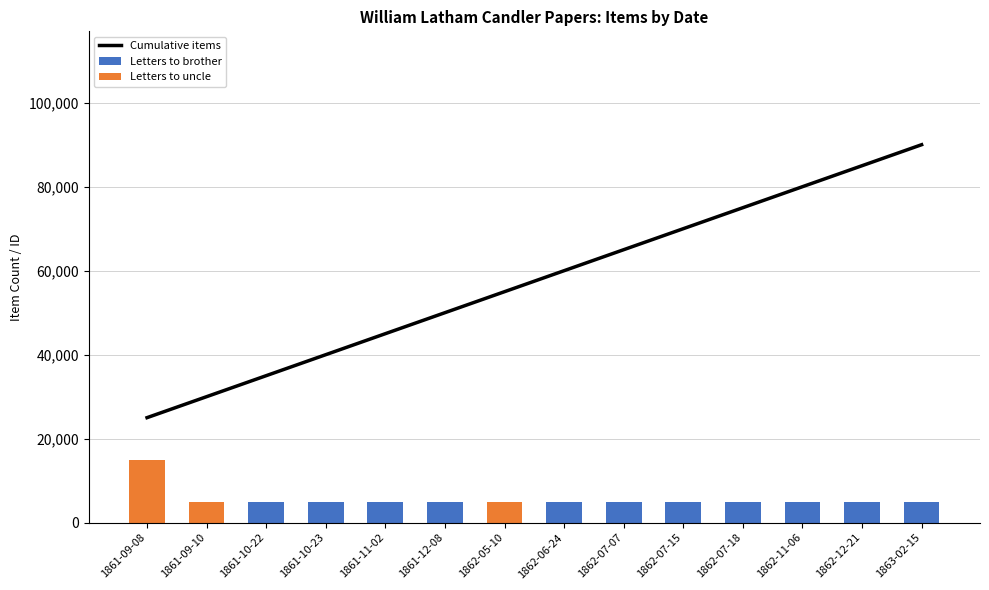

Which label corresponds to the largest value in the chart?

1863-02-15